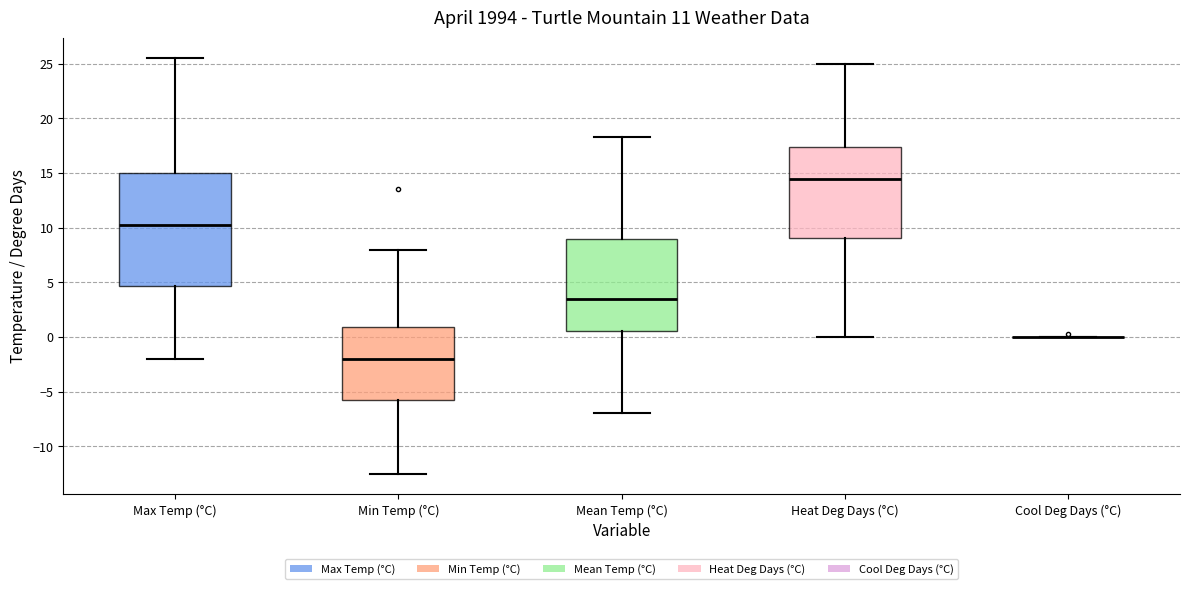

Comparing the boxes themselves (not the whiskers), which one is the tallest?

Max Temp (°C)